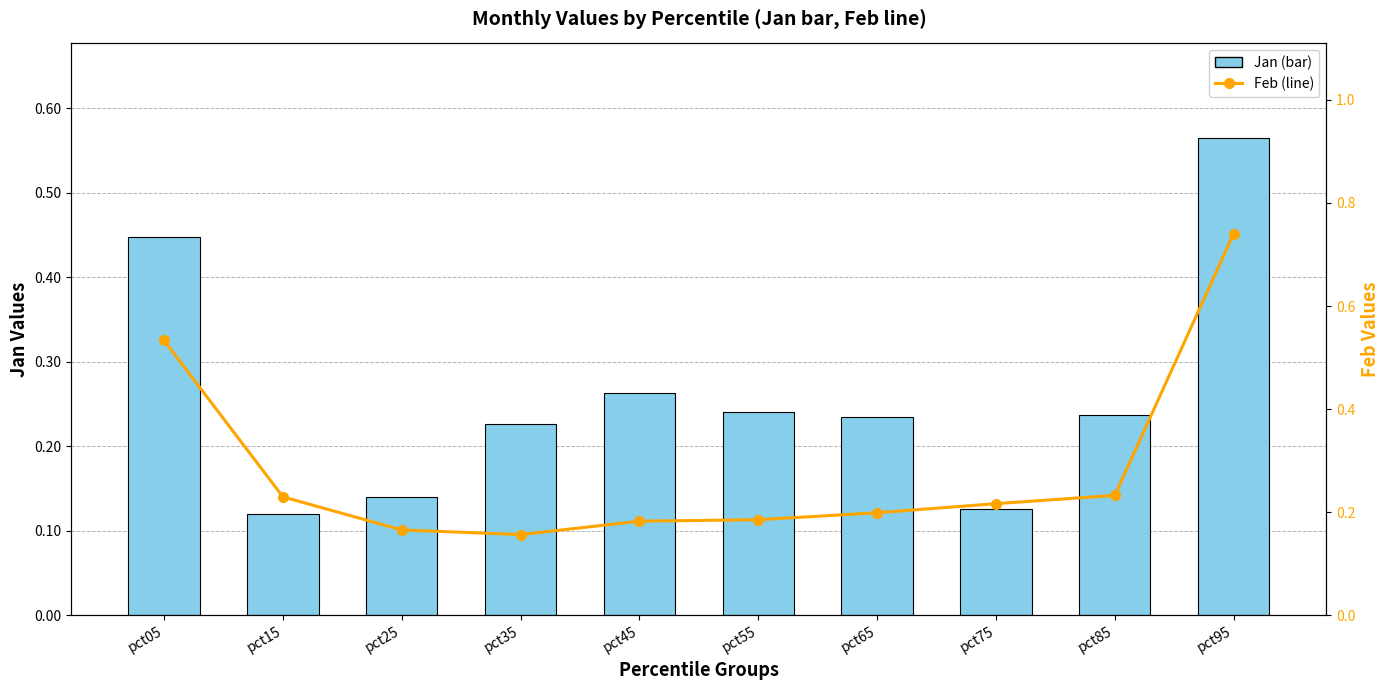

At which category is the sum across all series the highest?

pct95